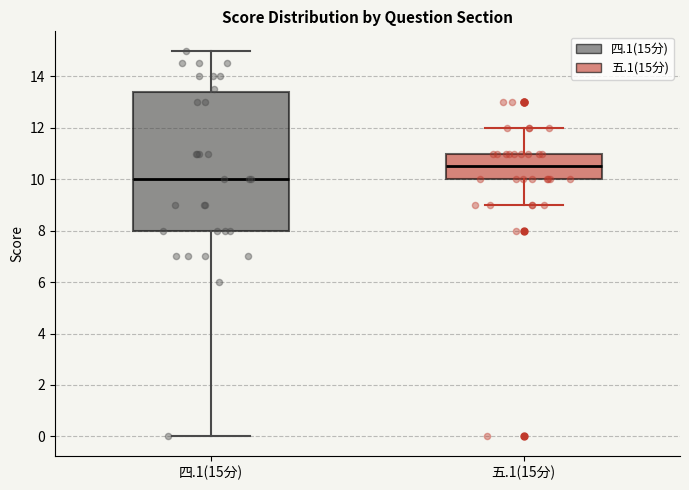

Which box has the highest median line?

五.1(15分)